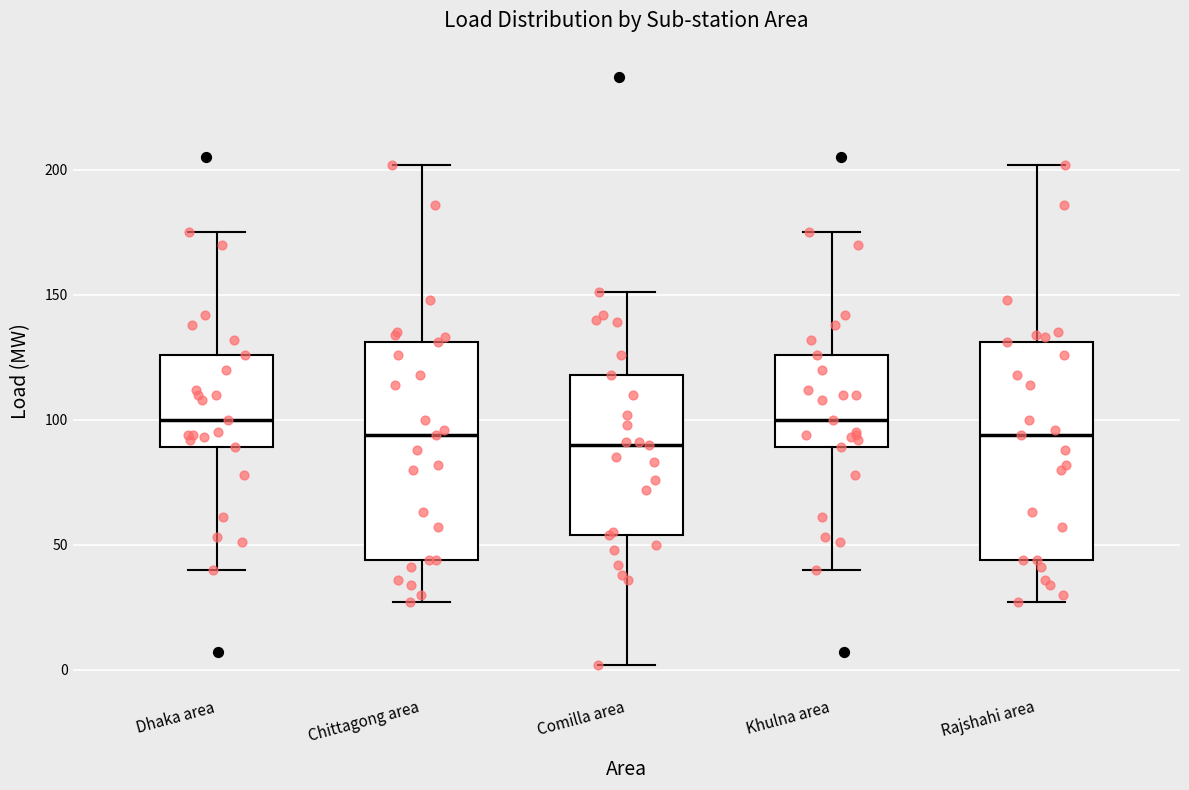

Reading left to right, read every box against the y-axis: the position of its median line, the range the box covers, and the ends of its whiskers. The values are not printed on the chart, so give them approximately, as read against the axis.

Dhaka area: median 100, box 90 to 125, whiskers 40 to 175
Chittagong area: median 95, box 45 to 130, whiskers 25 to 200
Comilla area: median 90, box 55 to 120, whiskers 0 to 150
Khulna area: median 100, box 90 to 125, whiskers 40 to 175
Rajshahi area: median 95, box 45 to 130, whiskers 25 to 200